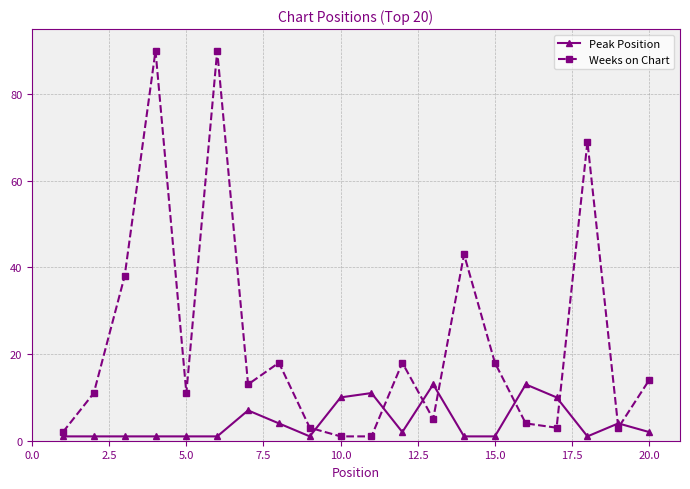

List the series in order of their overall mean, lowest first.

Peak Position, Weeks on Chart